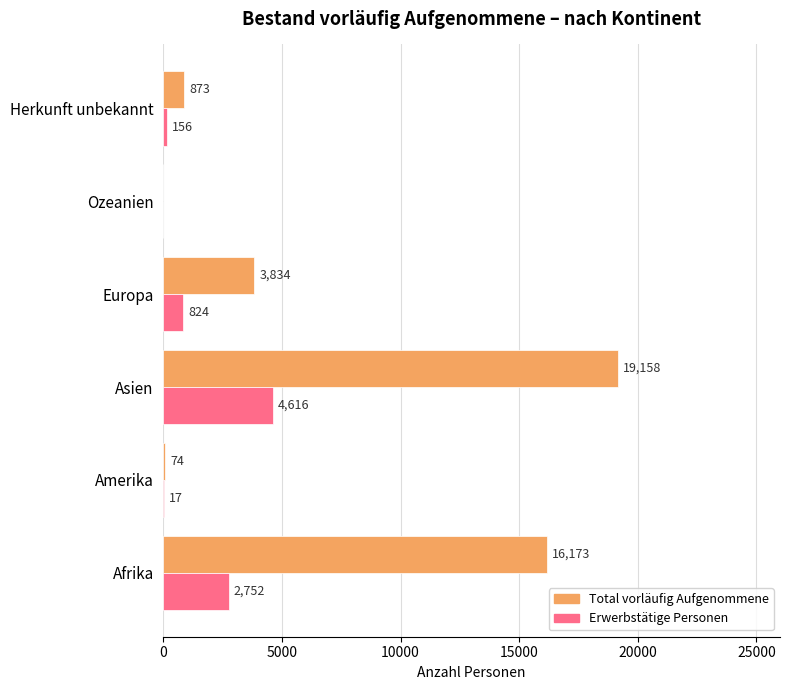

Which series has the widest spread of values?

Total vorläufig Aufgenommene